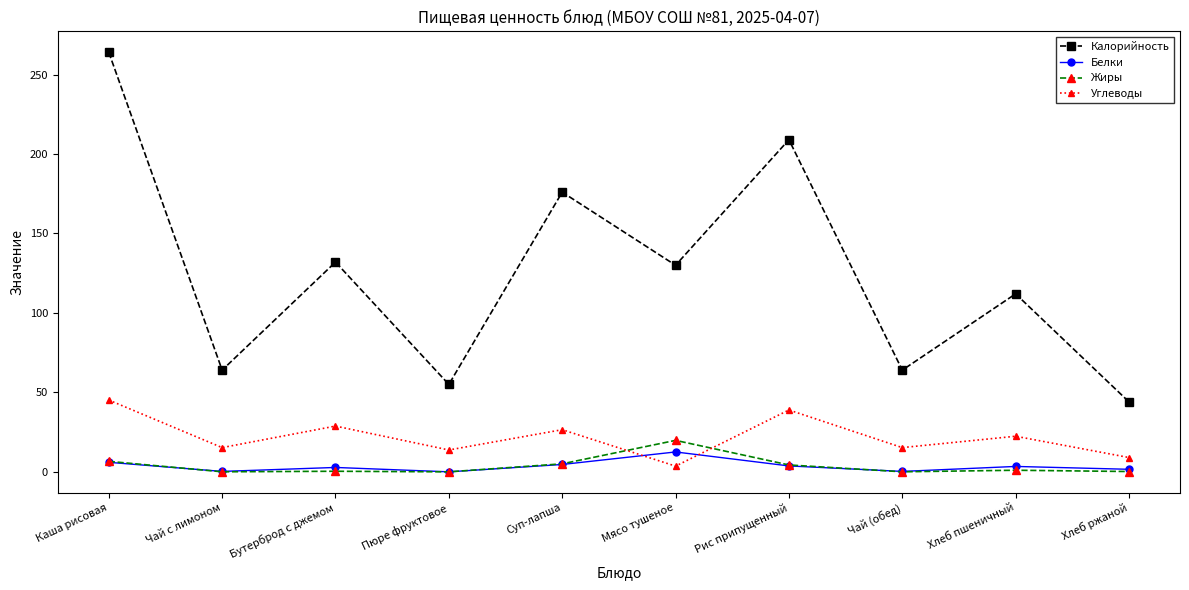

True or false: Калорийность and Белки cross at least once.

False